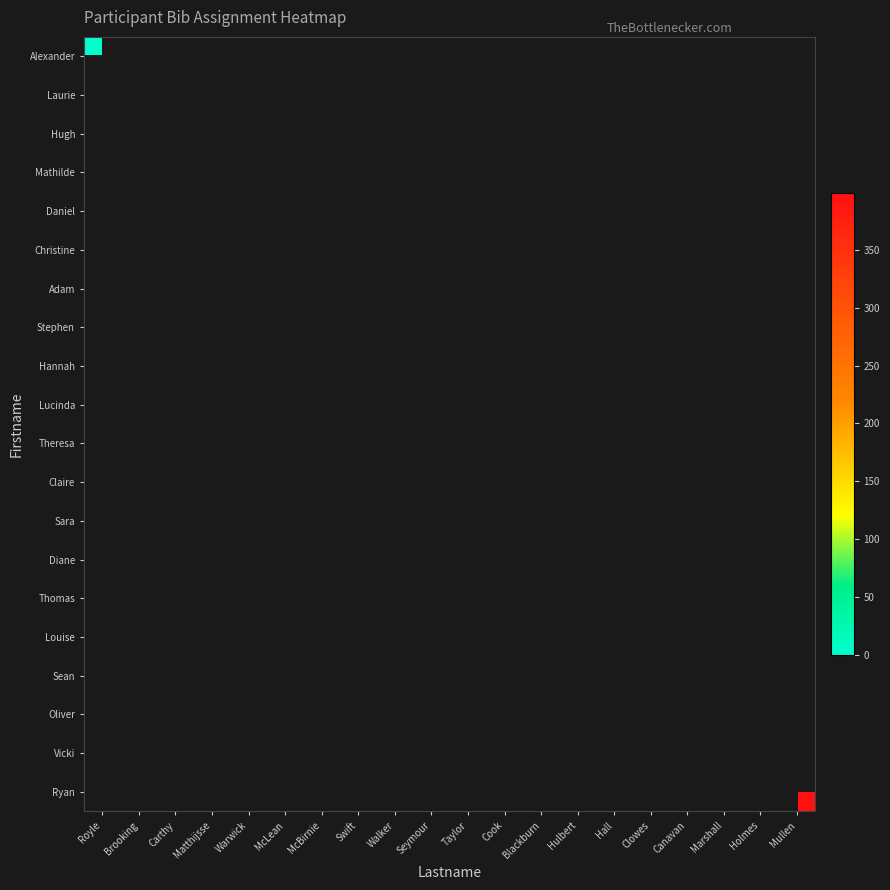

List the labels in order of Oliver value, largest first.

Royle, Brooking, Carthy, Matthijsse, Warwick, McLean, McBirnie, Swift, Walker, Seymour, Taylor, Cook, Blackburn, Hulbert, Hall, Clowes, Canavan, Marshall, Holmes, Mullen